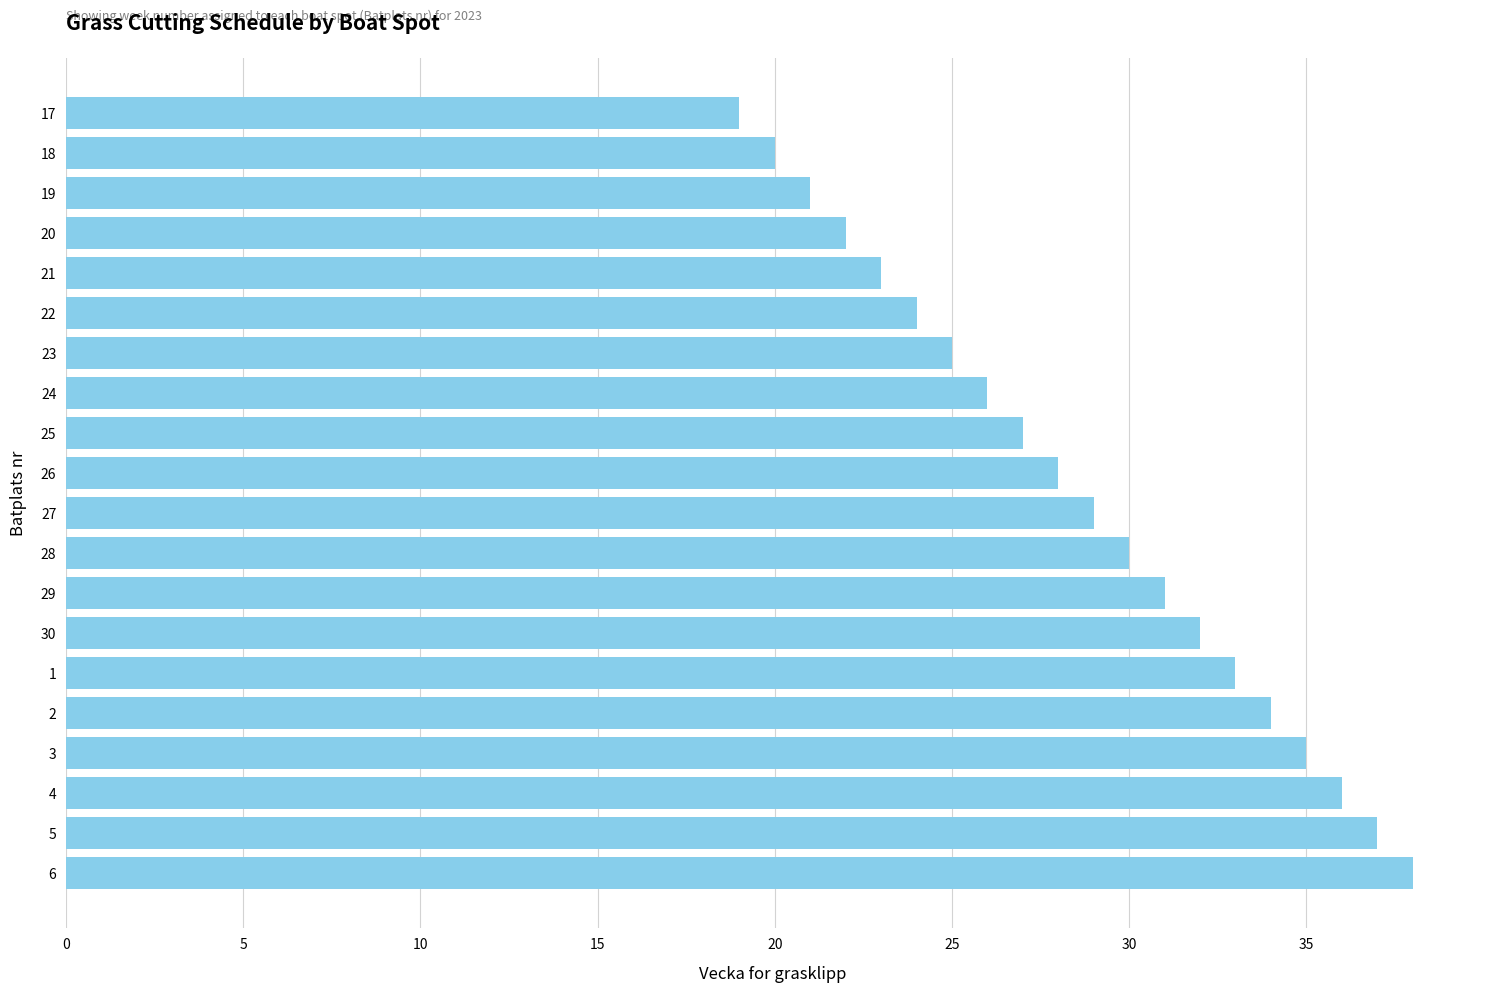

The chart shows a value of 30 at 28. True or false?

True